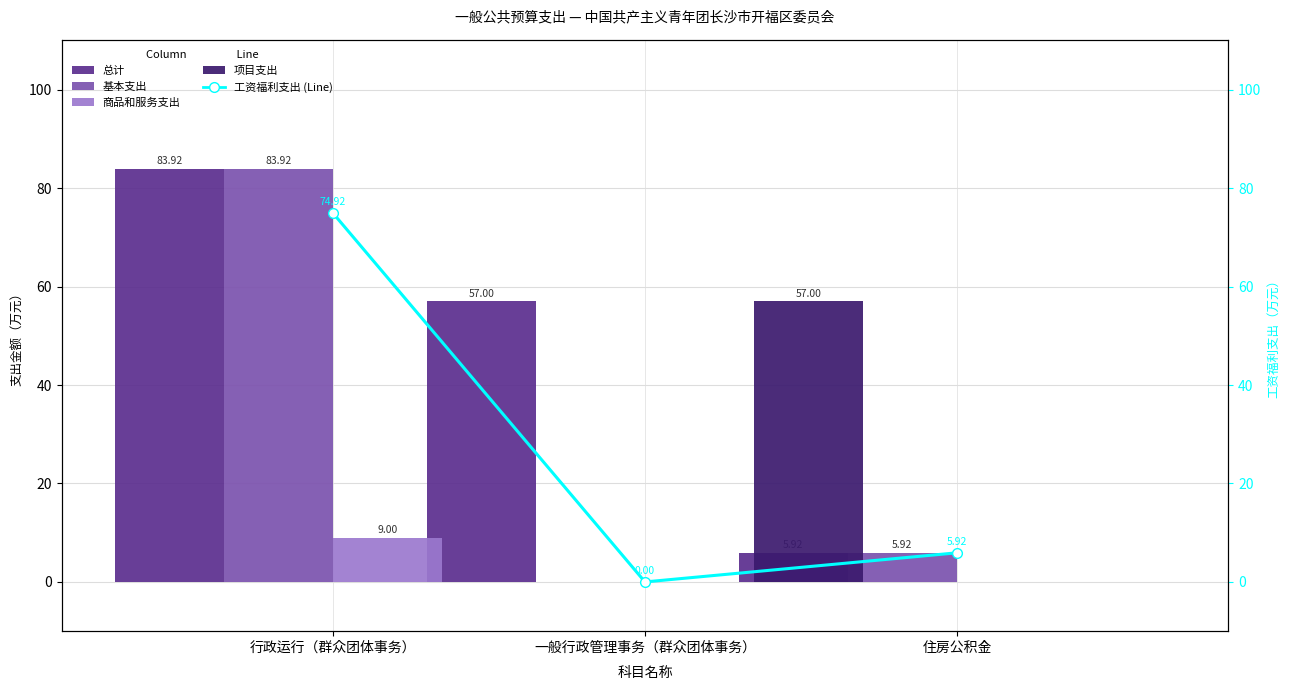

At which label does 总计 reach its minimum?

一般行政管理事务（群众团体事务）